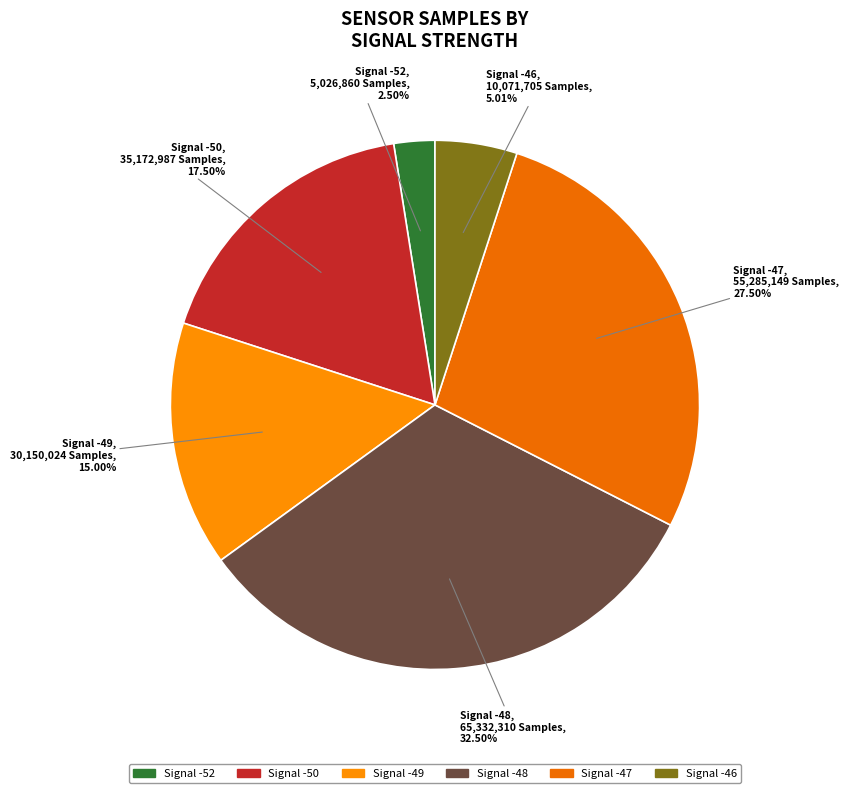

Rank the categories by value from lowest to highest.

Signal -52, Signal -46, Signal -49, Signal -50, Signal -47, Signal -48